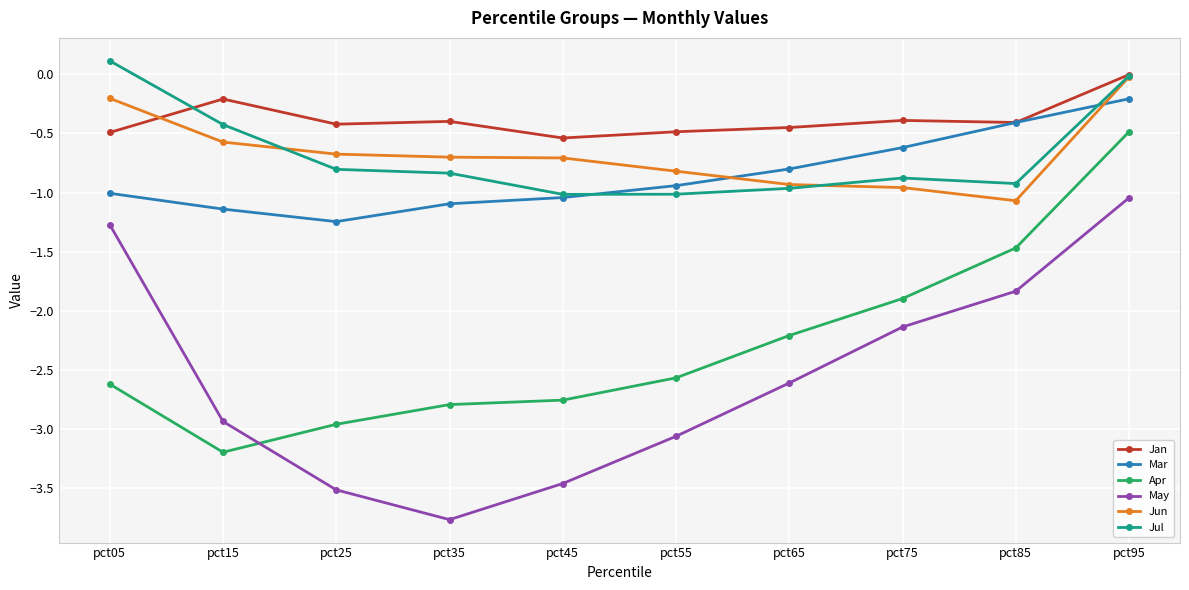

True or false: May and Jun cross at least once.

False